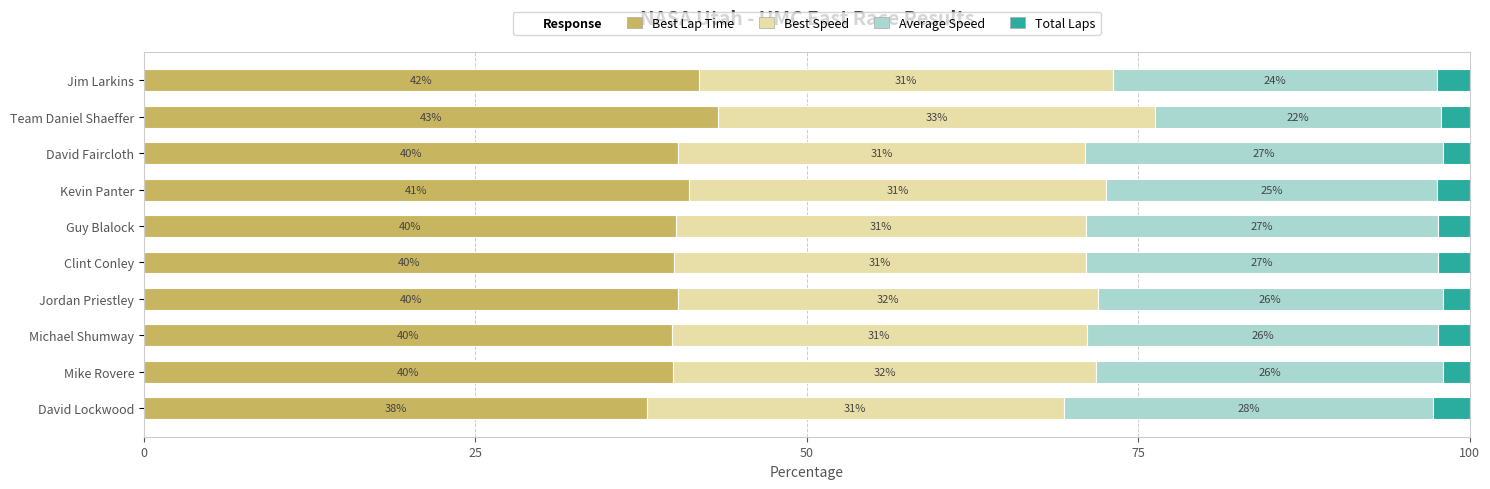

Which category has the highest value in the Best Lap Time series?

Team Daniel Shaeffer